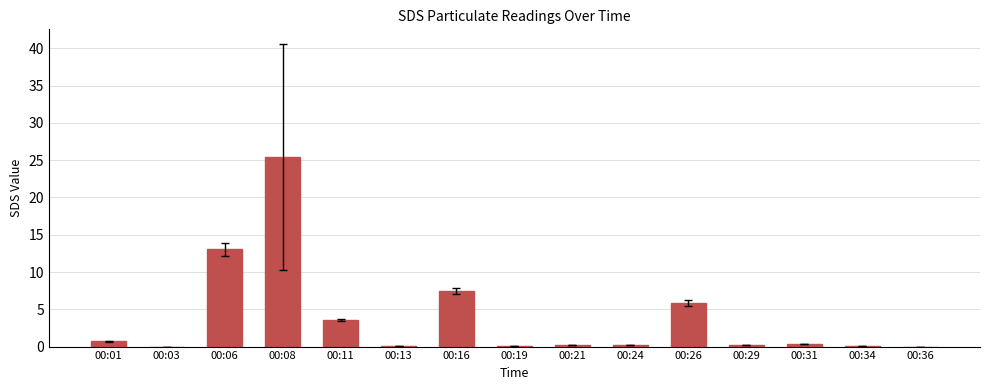

How many categories are shown in the chart?

15